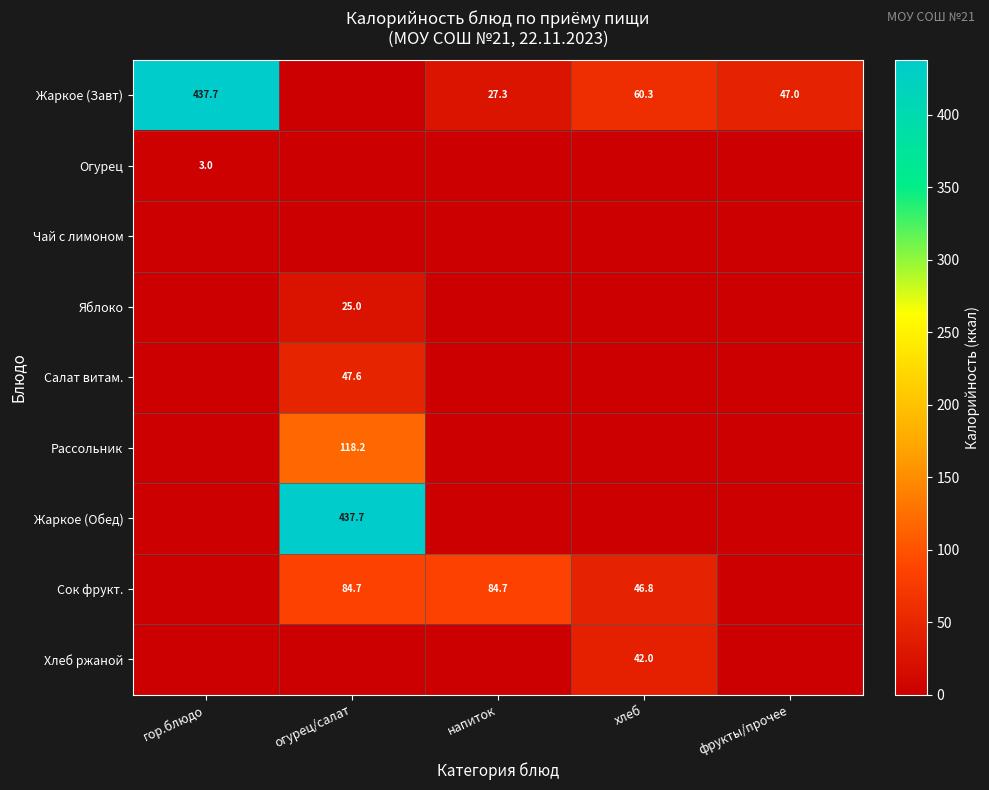

The value of Жаркое (Завт) at фрукты/прочее is 47.0. True or false?

True